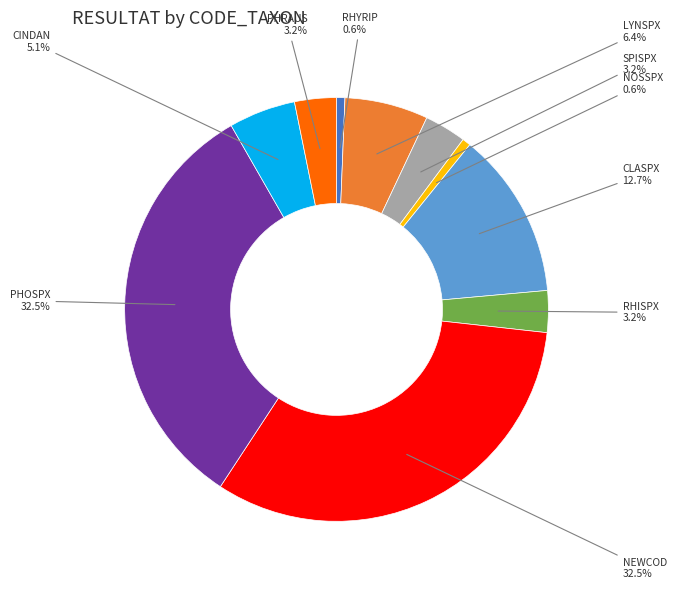

How many segments does this pie chart have?

10